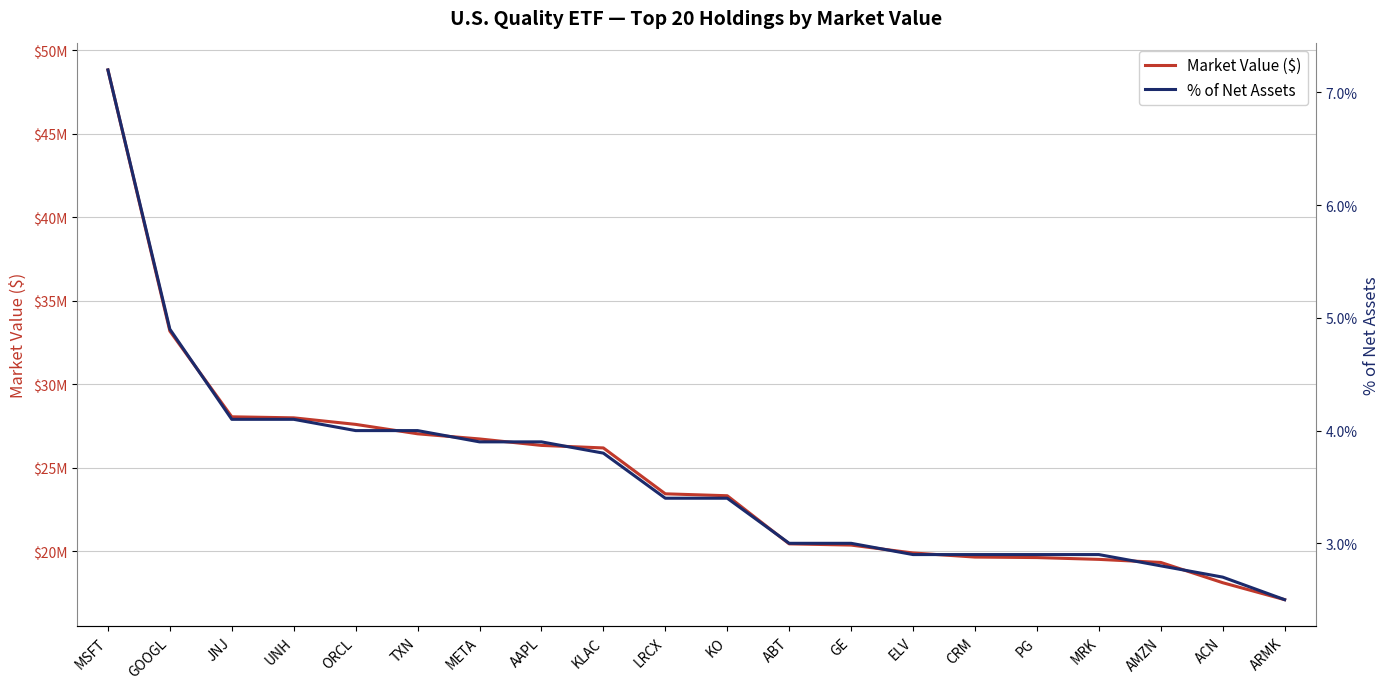

What is the average value of the Market Value ($) series?

24643560.5